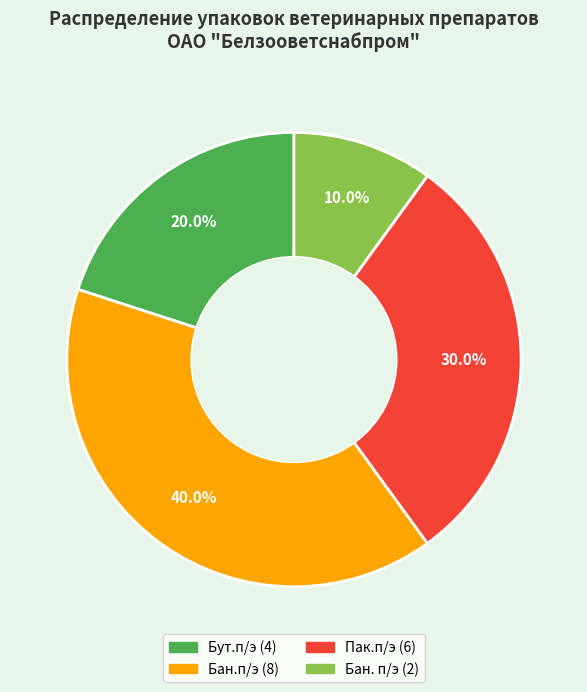

Is it true that Бан.п/э is 40% of the pie?

True